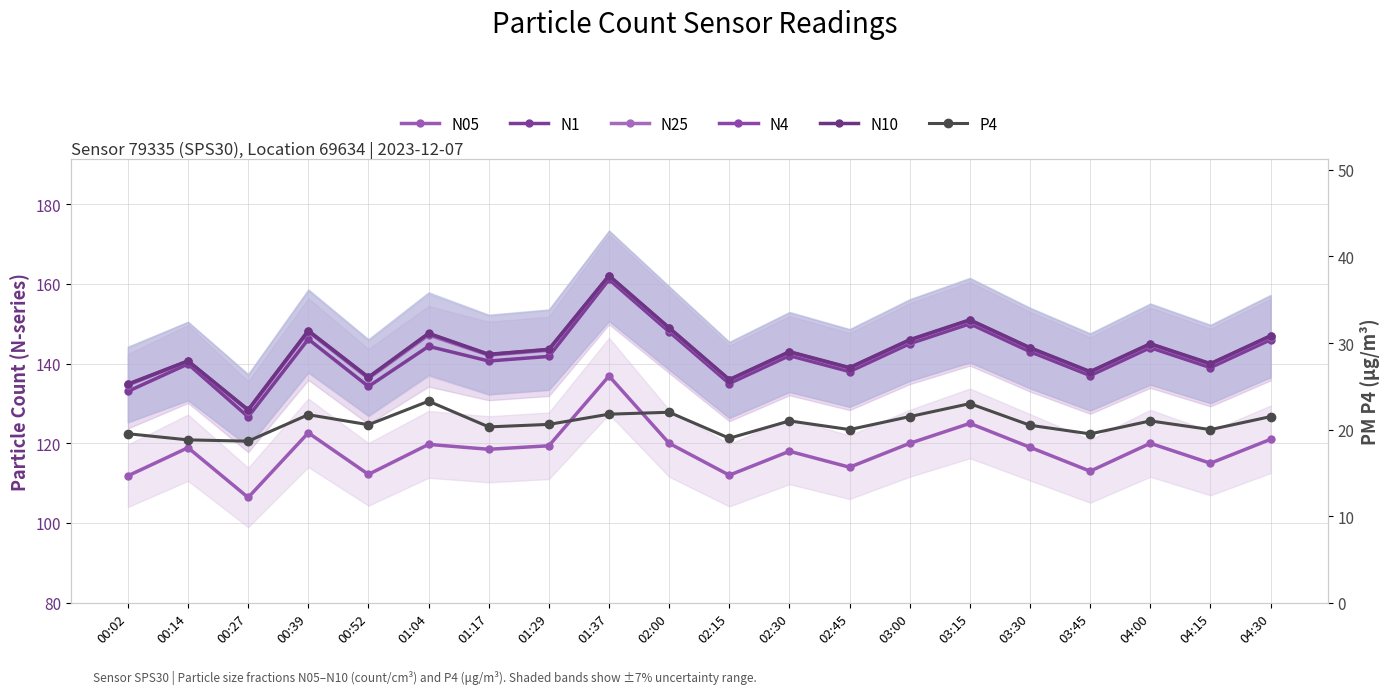

True or false: N1 and N25 intersect in this chart.

False